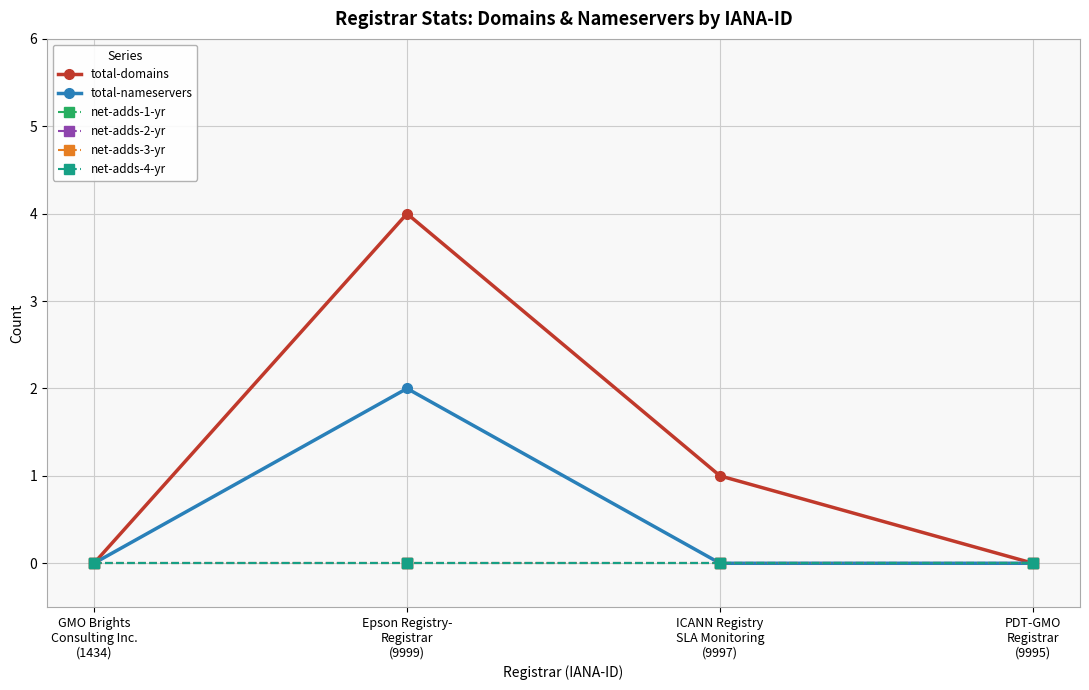

In total-domains, how many points are higher than both neighbors (excluding endpoints)?

1